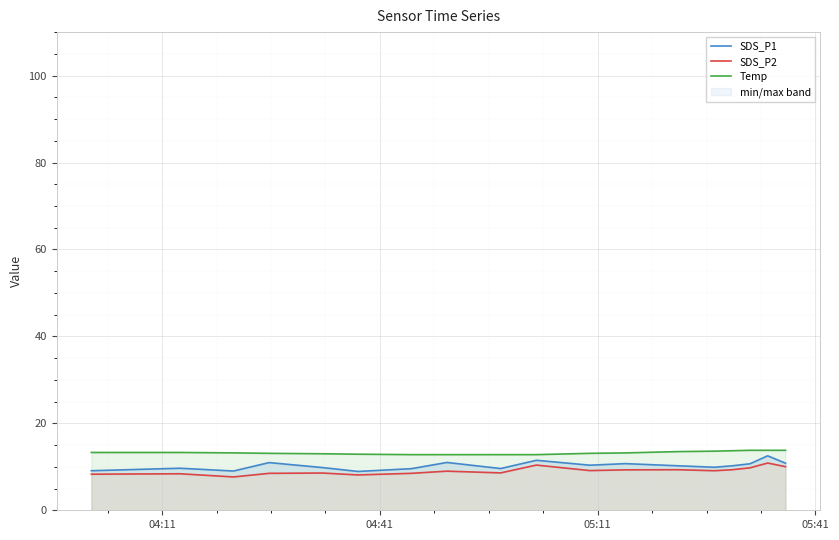

Reading left to right, extract all data points from this chart.

SDS_P1: 9.1	9.7	9.0	11.0	9.8	8.9	9.6	11.0	9.6	11.5	10.4	10.7	10.2	9.9	10.2	10.7	12.5	10.8
SDS_P2: 8.3	8.4	7.7	8.5	8.6	8.1	8.5	9.0	8.6	10.4	9.1	9.3	9.3	9.1	9.3	9.8	10.9	10.0
Temp: 13.3	13.3	13.2	13.1	13.0	12.9	12.8	12.8	12.8	12.8	13.1	13.2	13.5	13.6	13.7	13.8	13.8	13.8